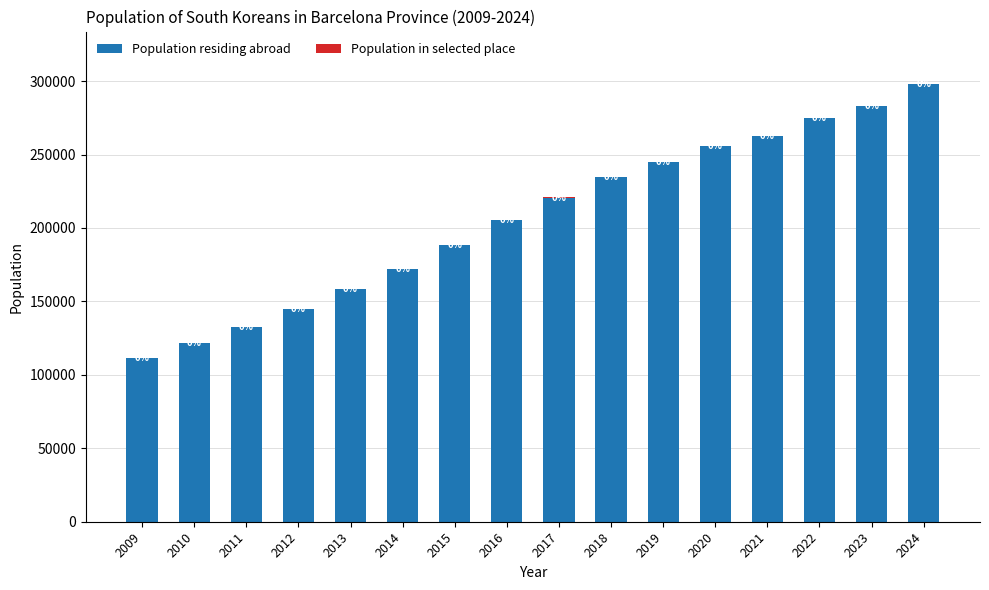

The Population residing abroad series shows 244596 at 2019. True or false?

True